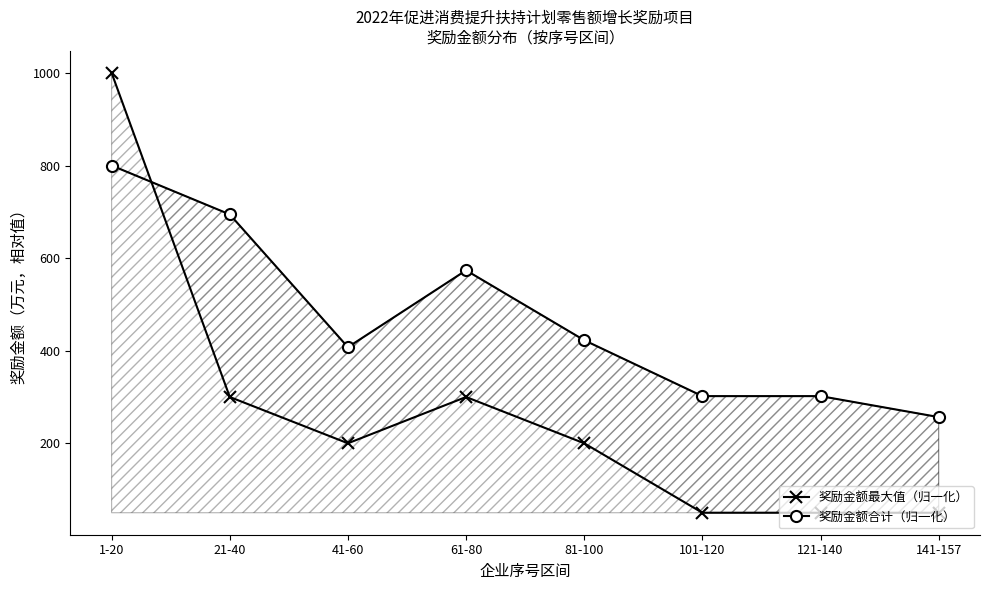

Which series changed the most between 1-20 and 41-60?

奖励金额最大值（归一化）